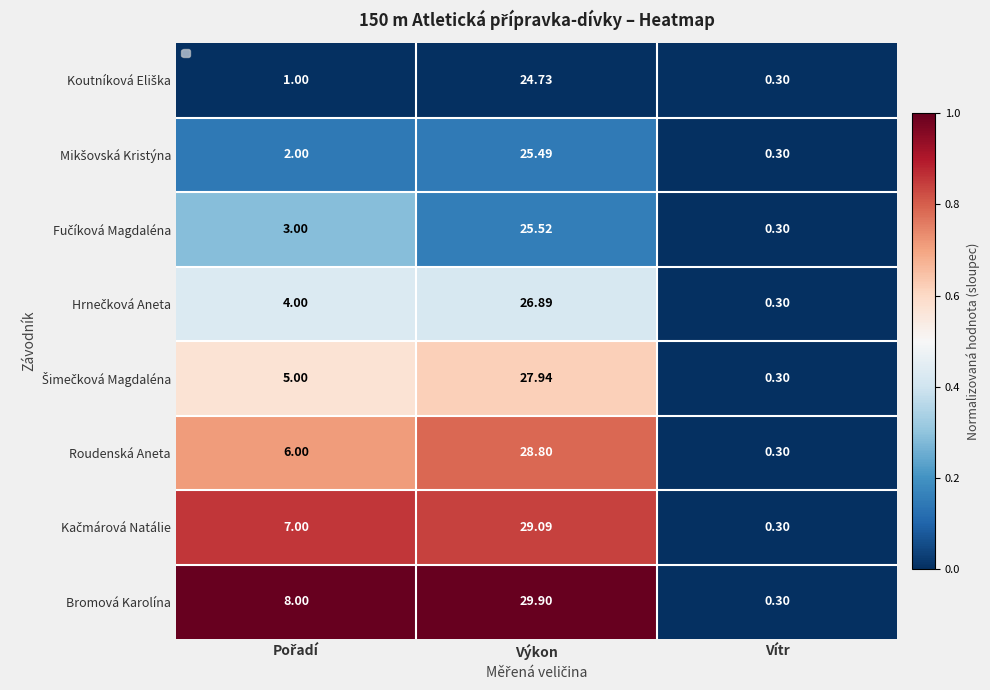

How many categories are shown in the chart?

3